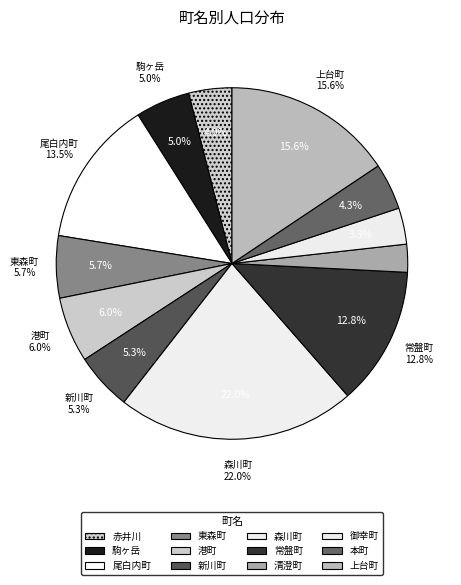

What percentage is the 常盤町 slice, to the nearest percent?

13%